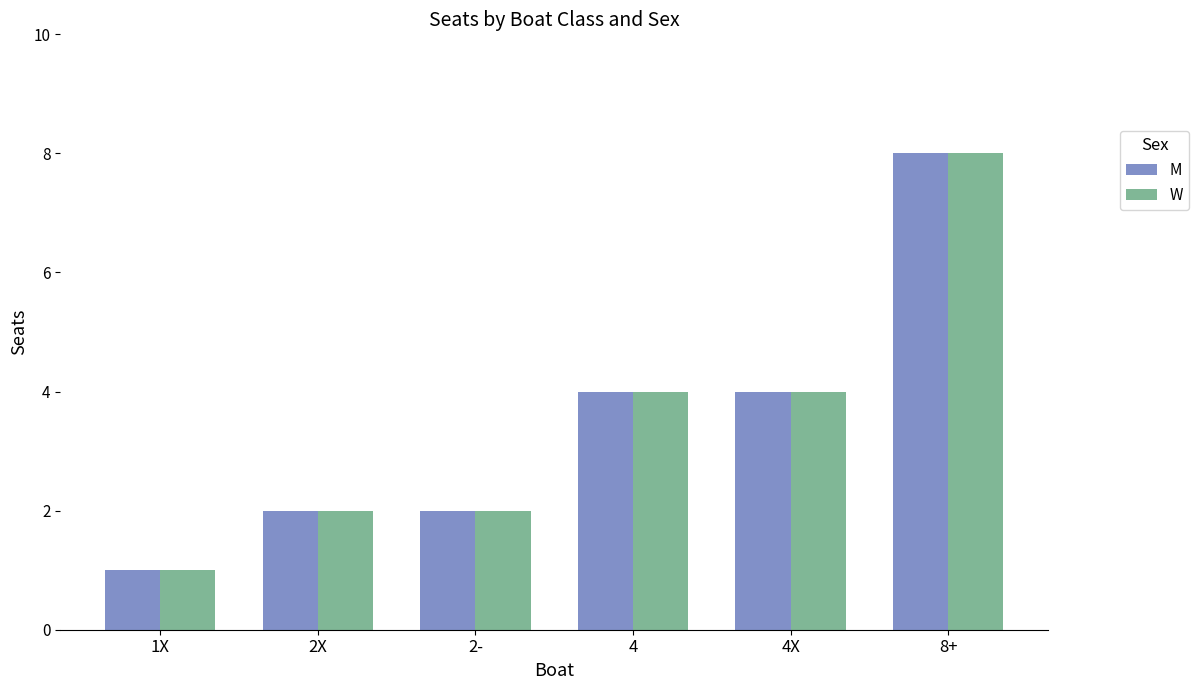

How many values in the W series are below 4?

3